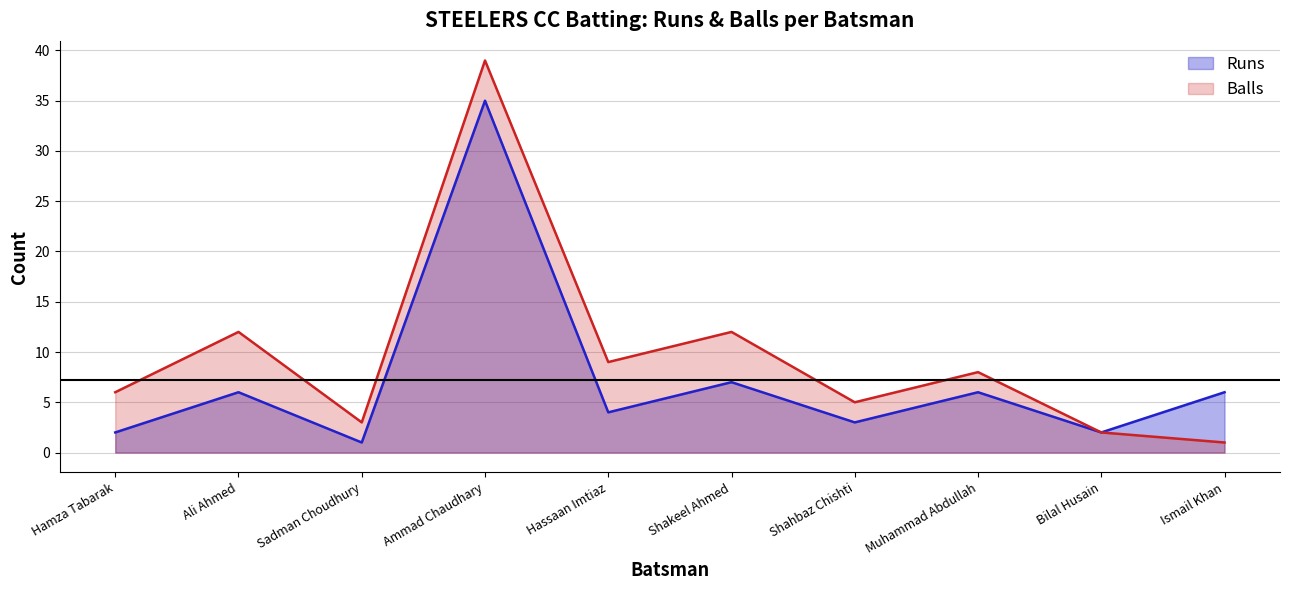

What is the maximum value for Balls?

39